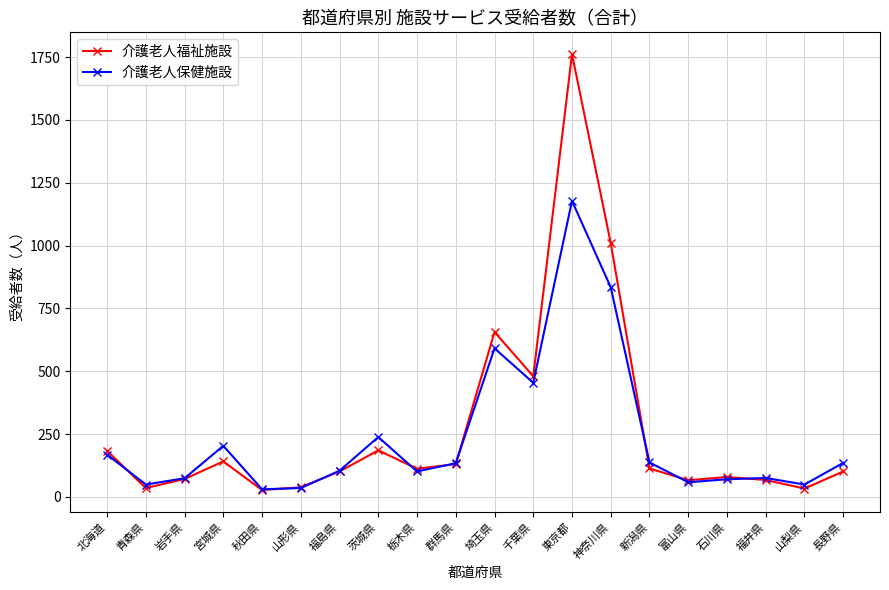

At which label does 介護老人福祉施設 reach its peak?

東京都